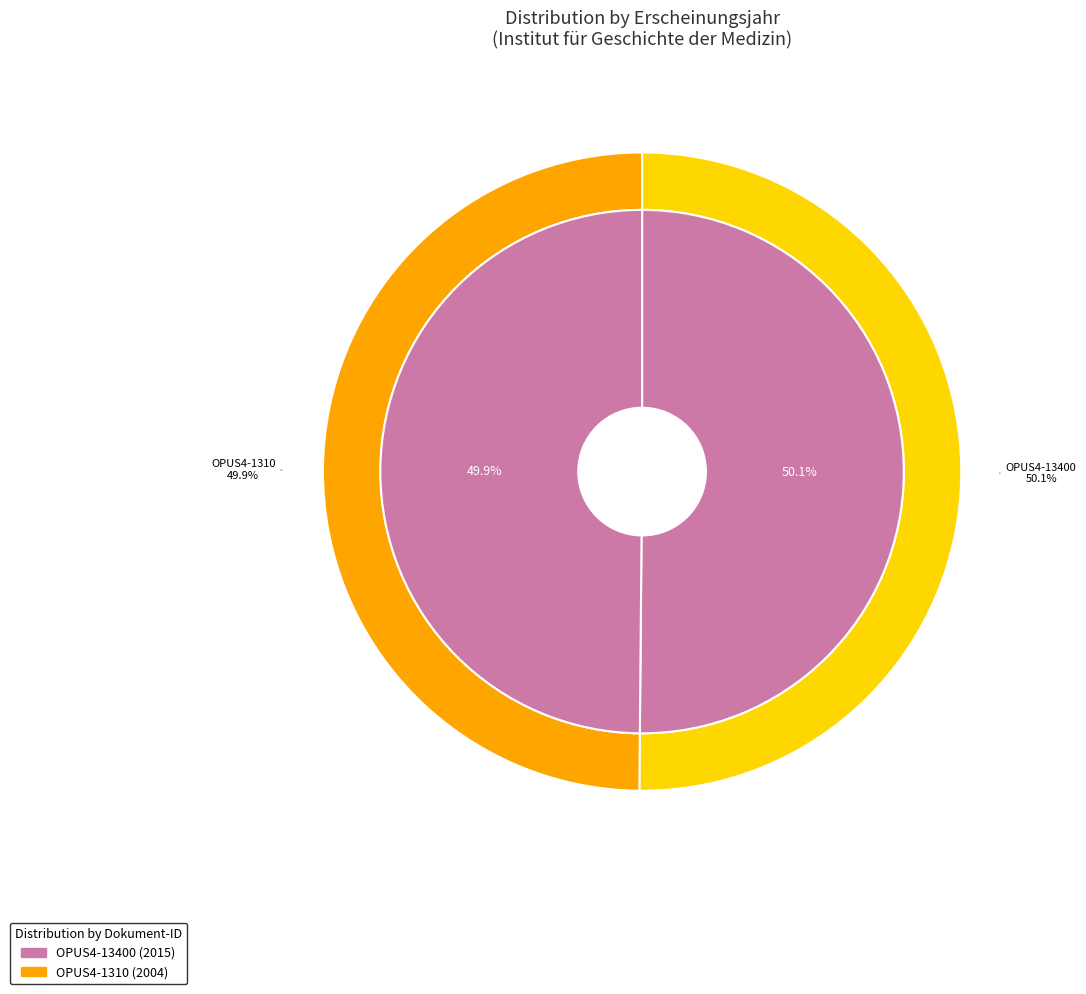

What is the smallest slice in the pie chart?

OPUS4-1310